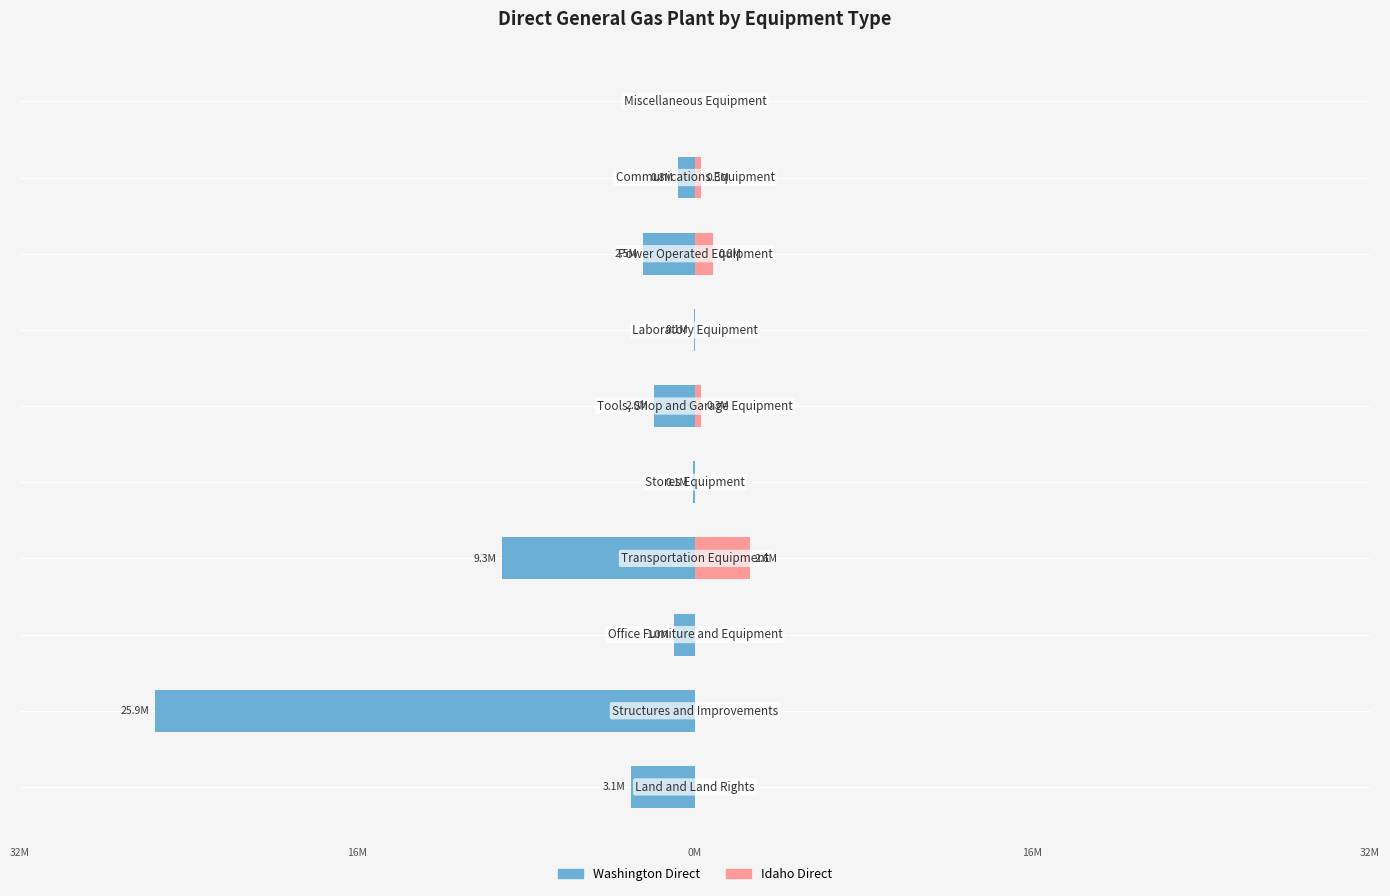

Is it true that Idaho Direct equals 1052436 at 0?

False